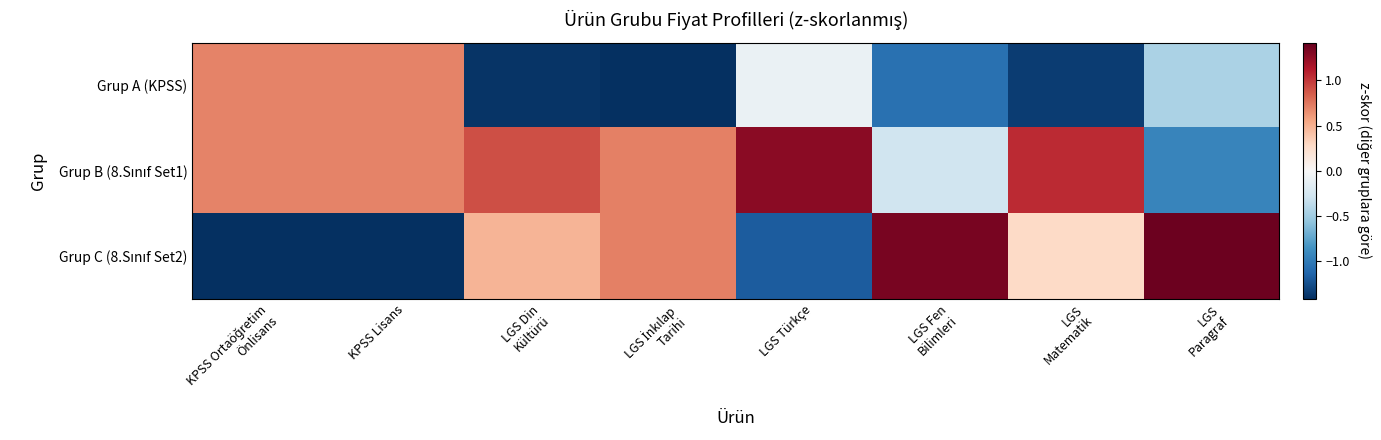

Which label corresponds to the smallest value in the chart?

KPSS Ortaöğretim
Önlisans